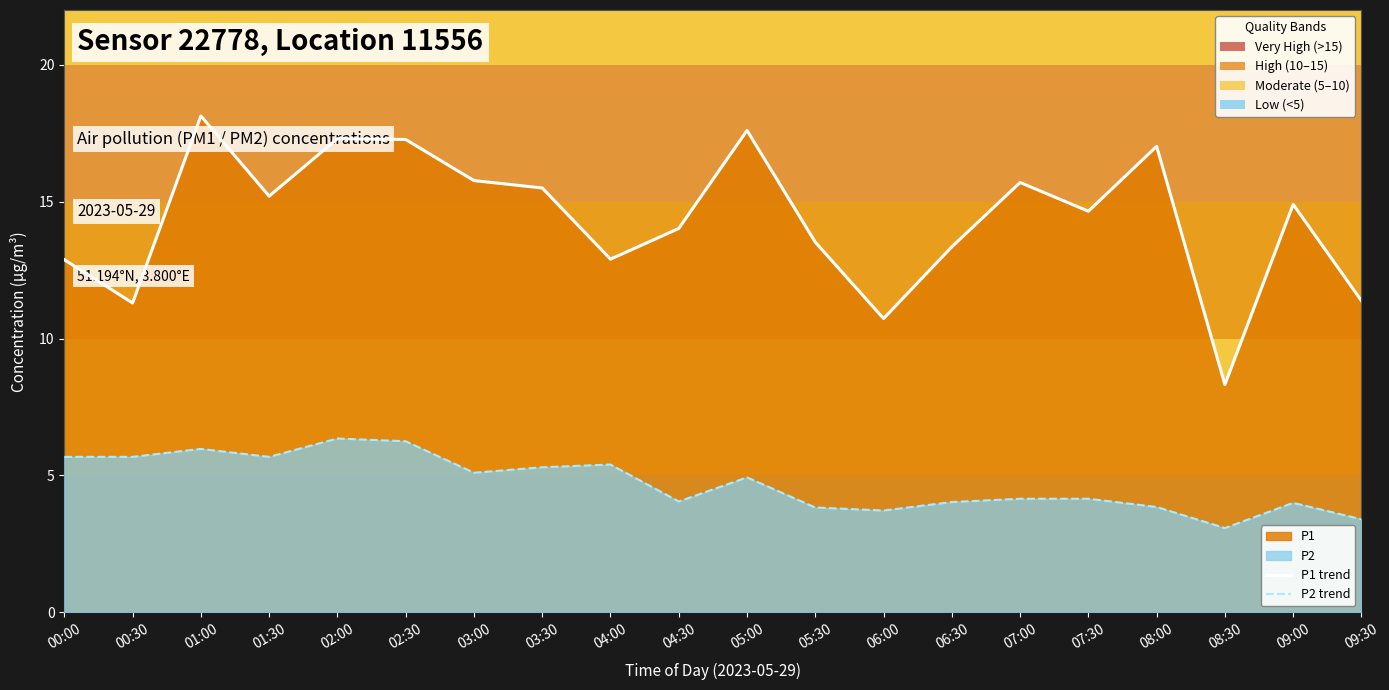

What is the sum of all P2 trend values?

94.6